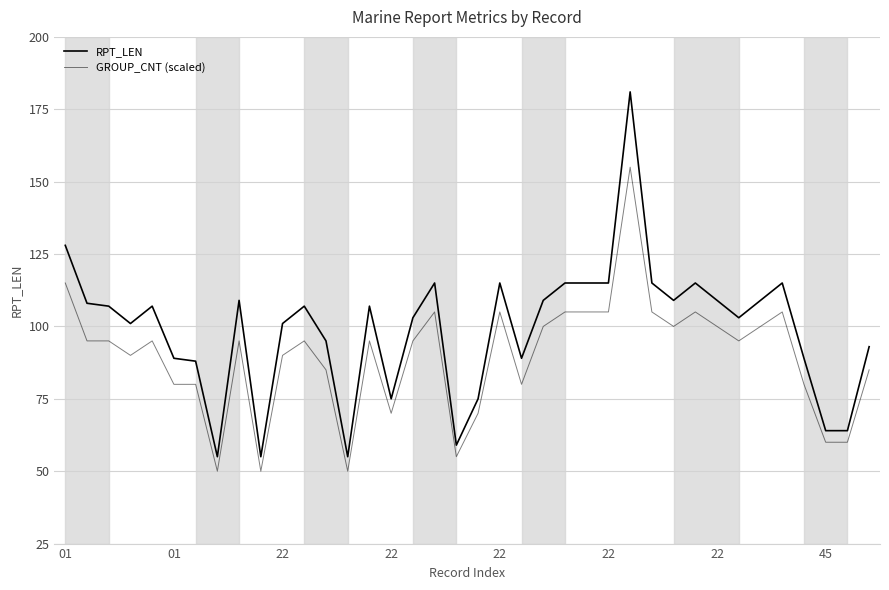

Where is GROUP_CNT (scaled) nearest to the value 102?

22